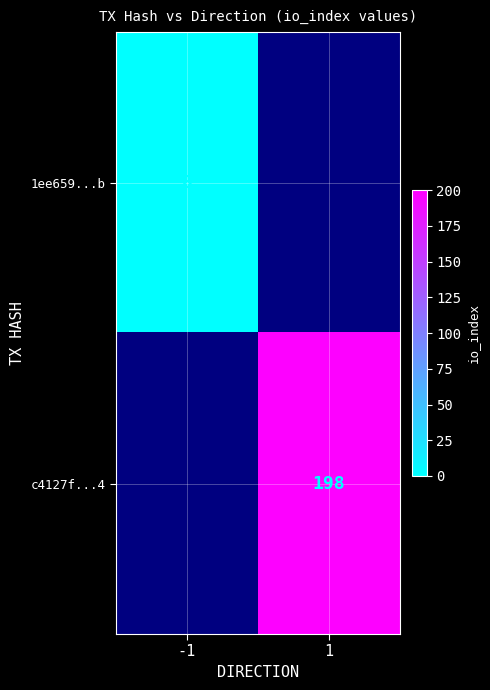

Is the value of c4127f...4 at 1 greater than the value of 1ee659...b at -1?

Yes